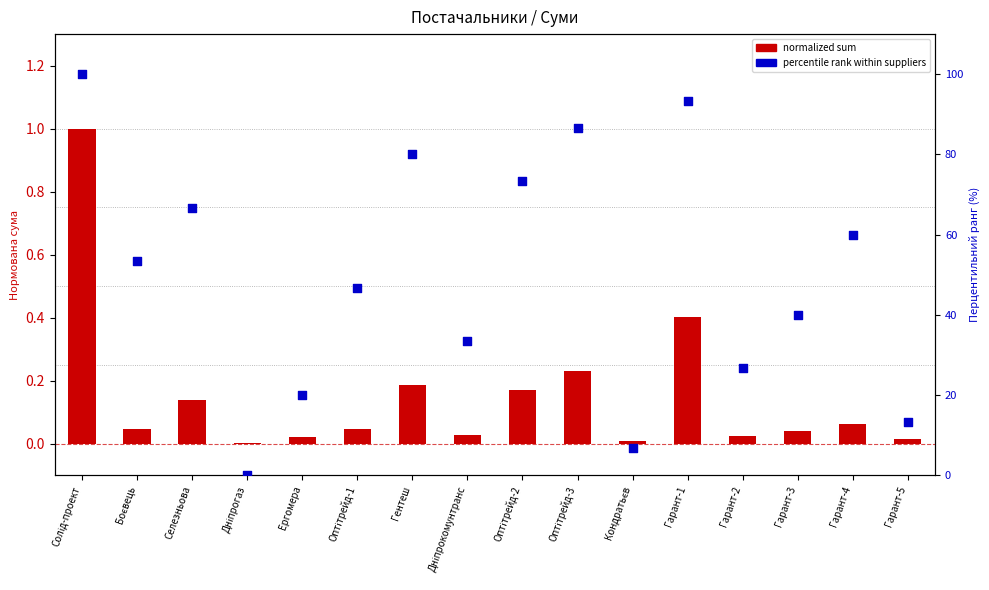

Which series has the largest Y range (max minus min)?

percentile rank within suppliers